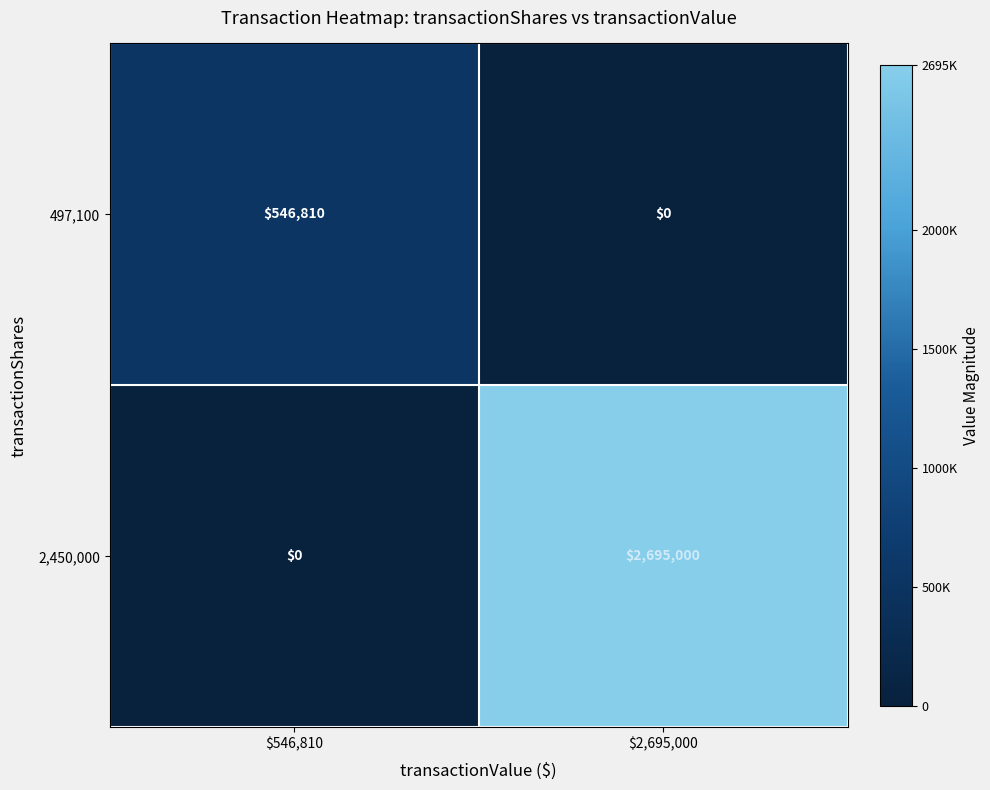

What is the difference between the highest and lowest values at $2,695,000?

2695000